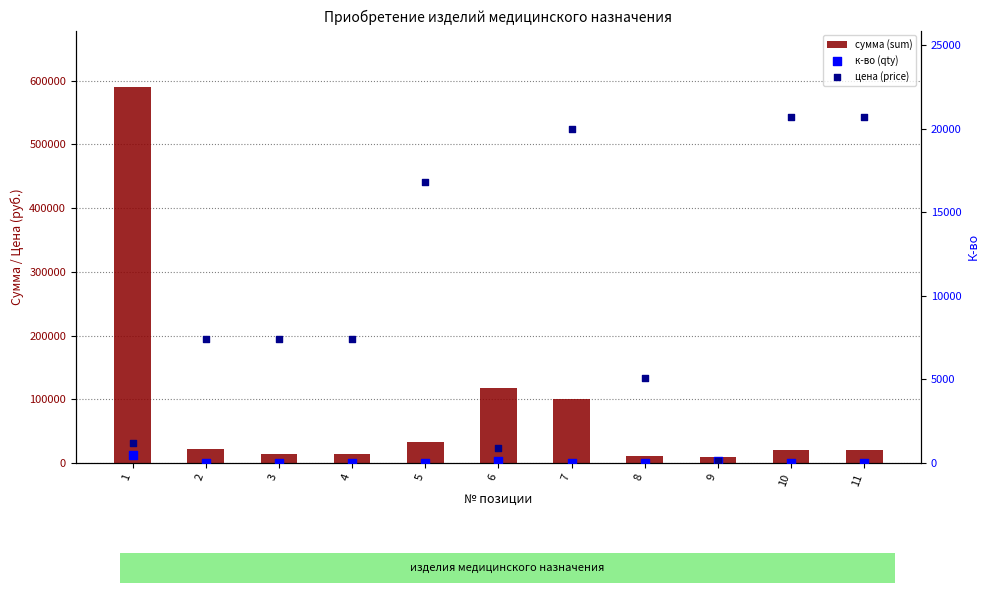

What is the total value across all series at 9?

10200